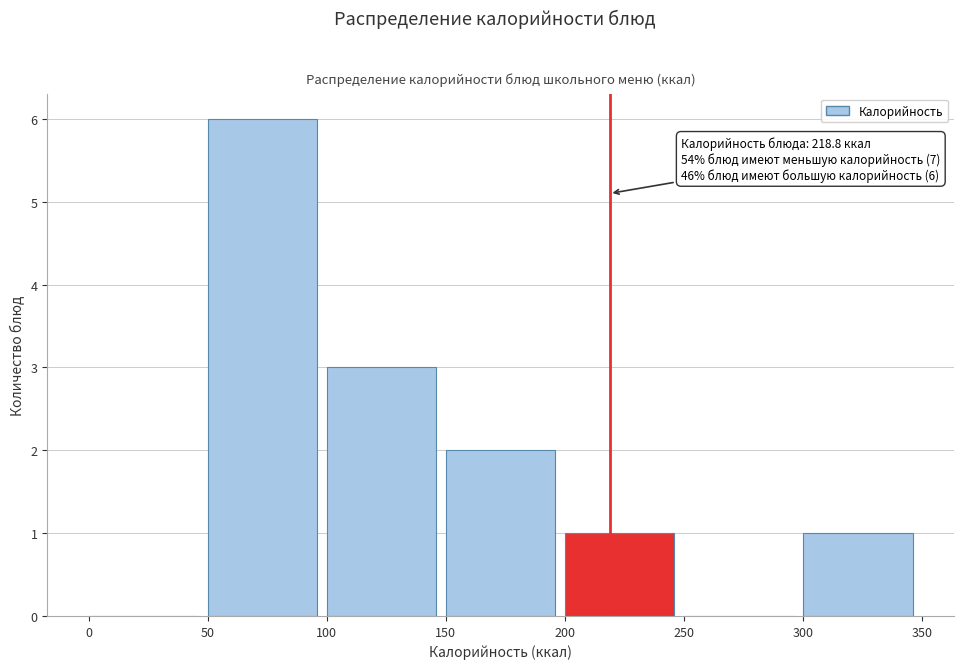

Over which range of the x-axis is the bar tallest?

50 to 100